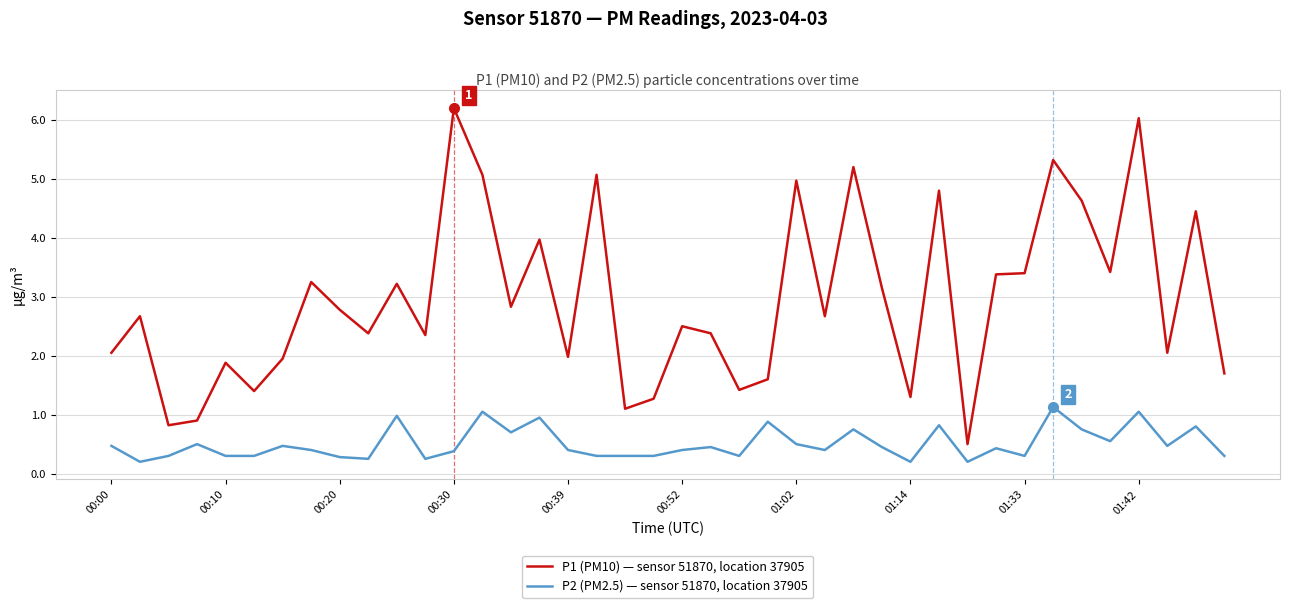

True or false: P2 (PM2.5) — sensor 51870, location 37905 and P1 (PM10) — sensor 51870, location 37905 intersect in this chart.

False